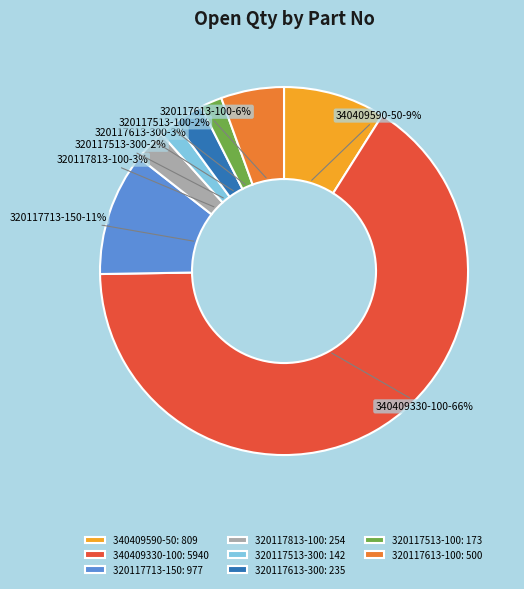

Count the number of slices in the pie.

8